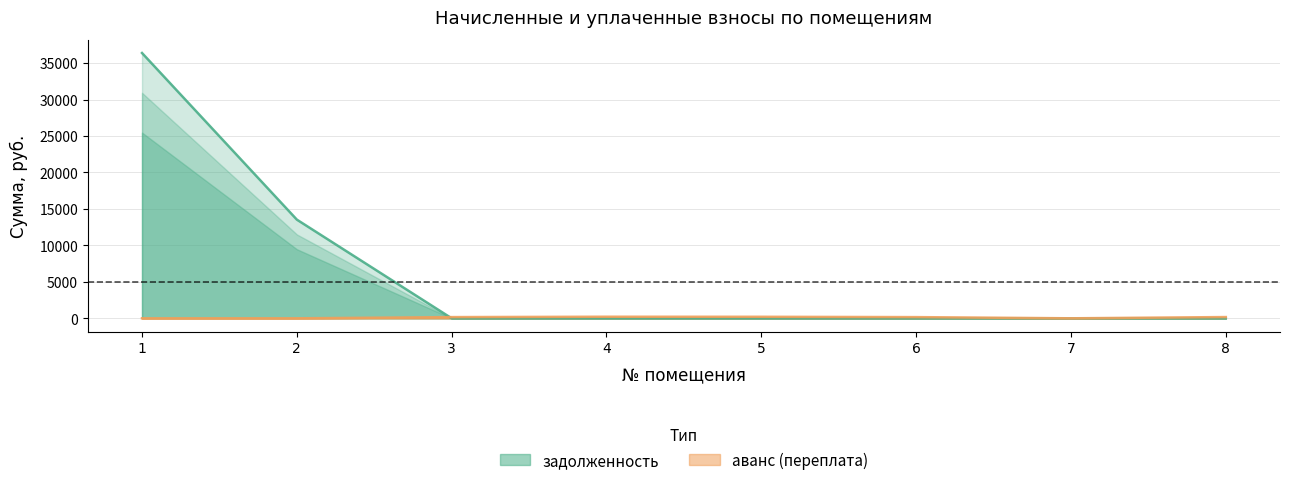

True or false: zadolzhennost has a value of 36377.9 at 1.

True